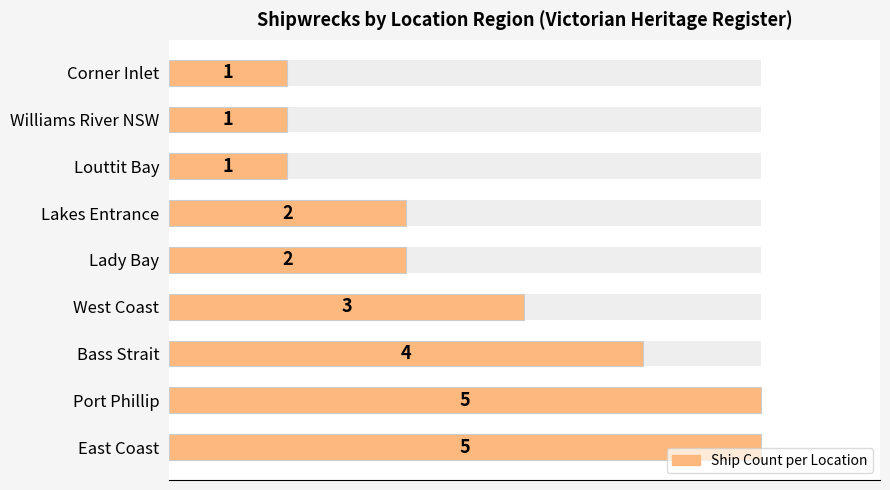

What is the approximate value at East Coast?

5